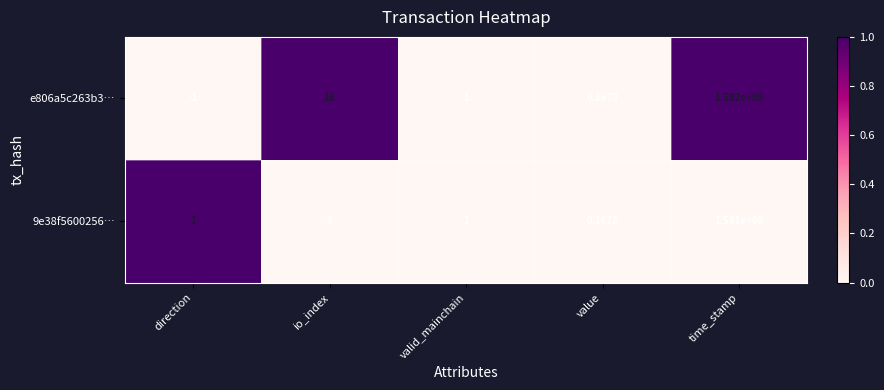

Rank the categories by e806a5c263b3… value from highest to lowest.

time_stamp, io_index, valid_mainchain, value, direction